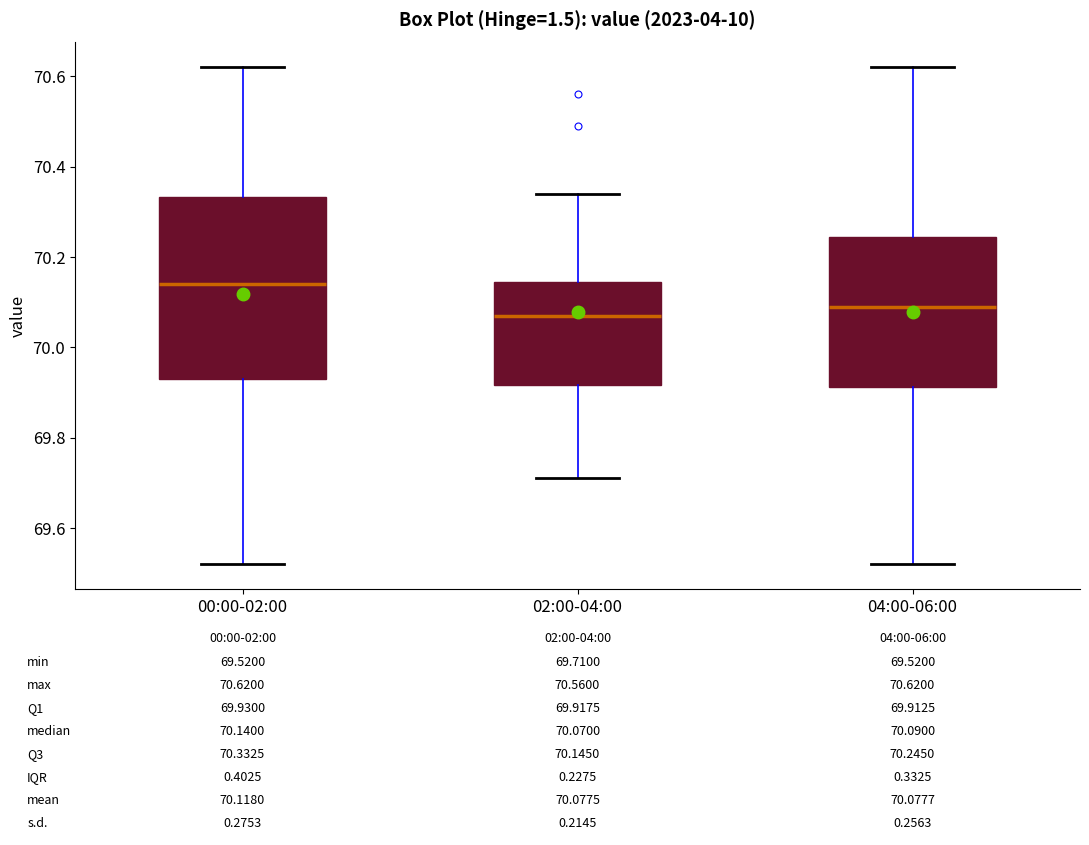

Which box is the tallest, from its lower edge to its upper edge?

00:00-02:00